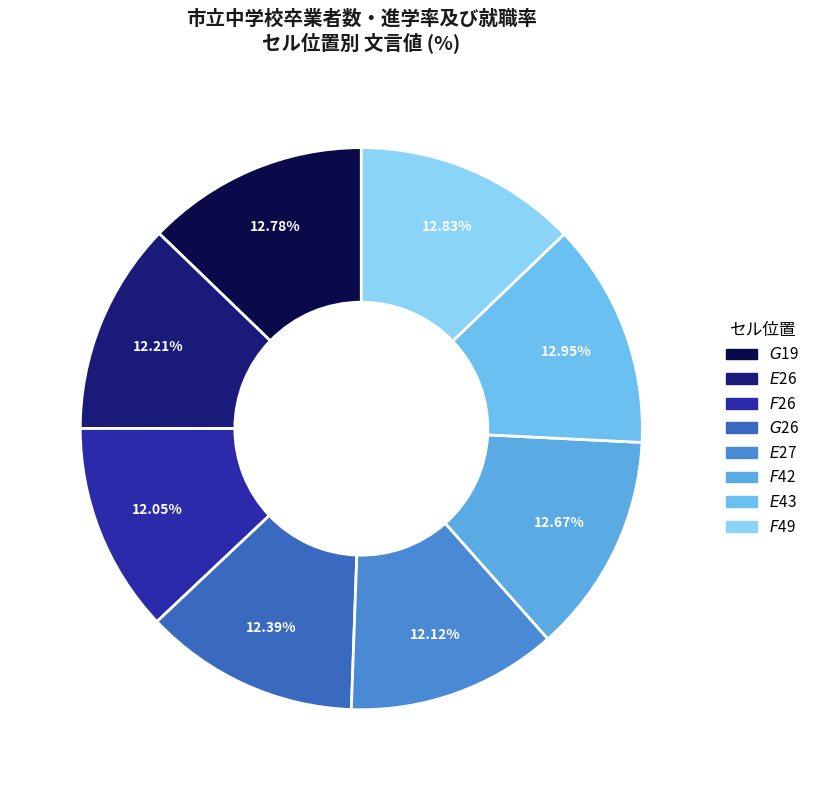

Which slice is the smallest?

$F$26